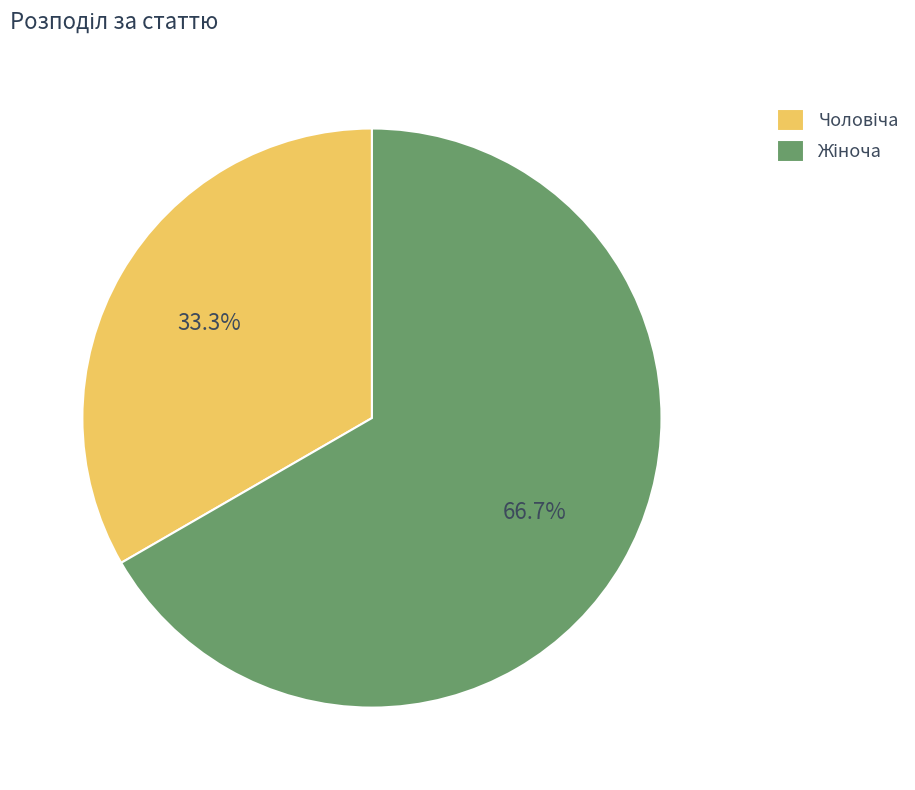

Is there a majority slice in this chart?

Yes